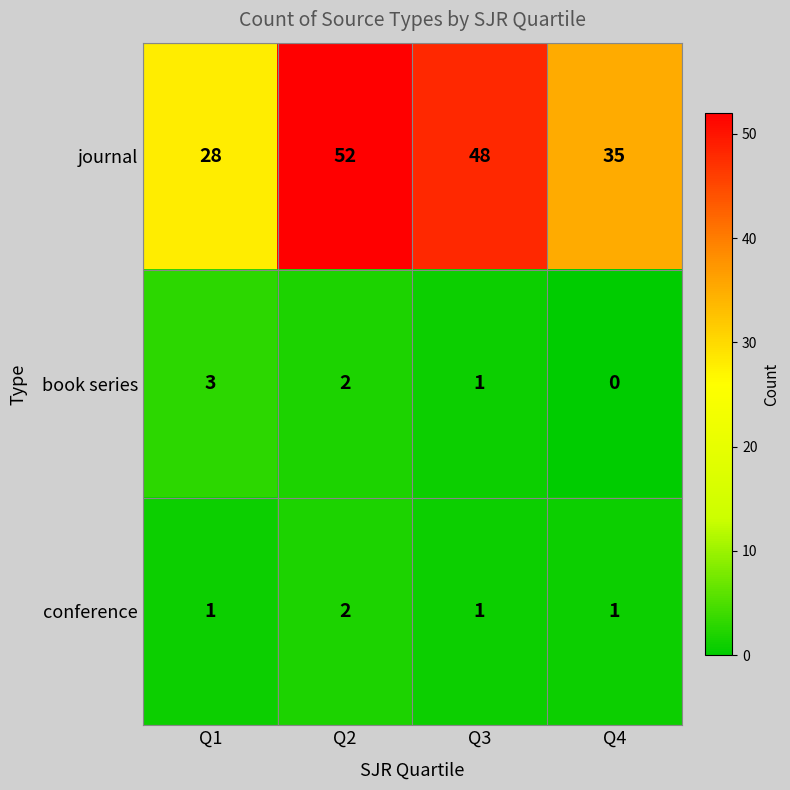

At which label is journal closest to 40?

Q4